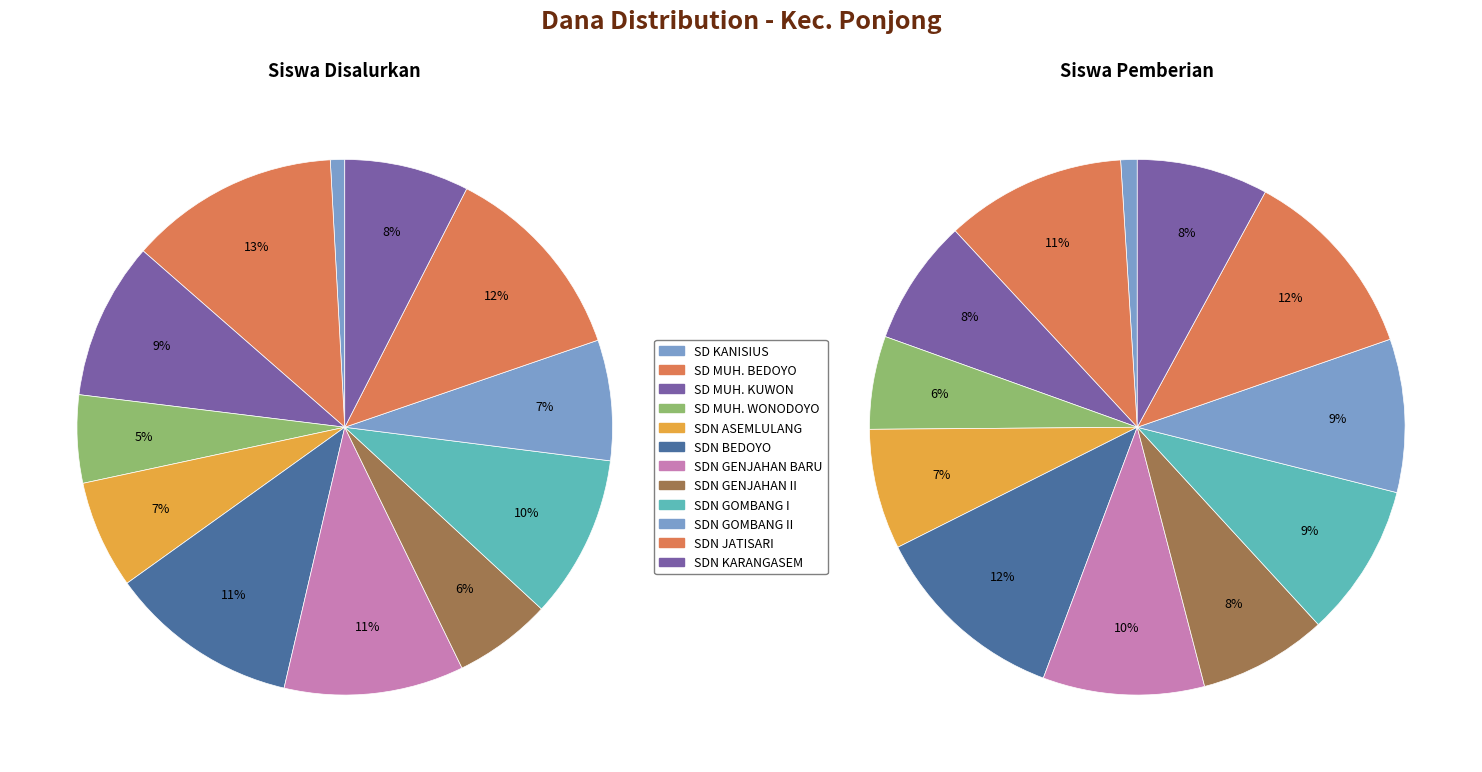

Does 5 represent more than half of the total?

No